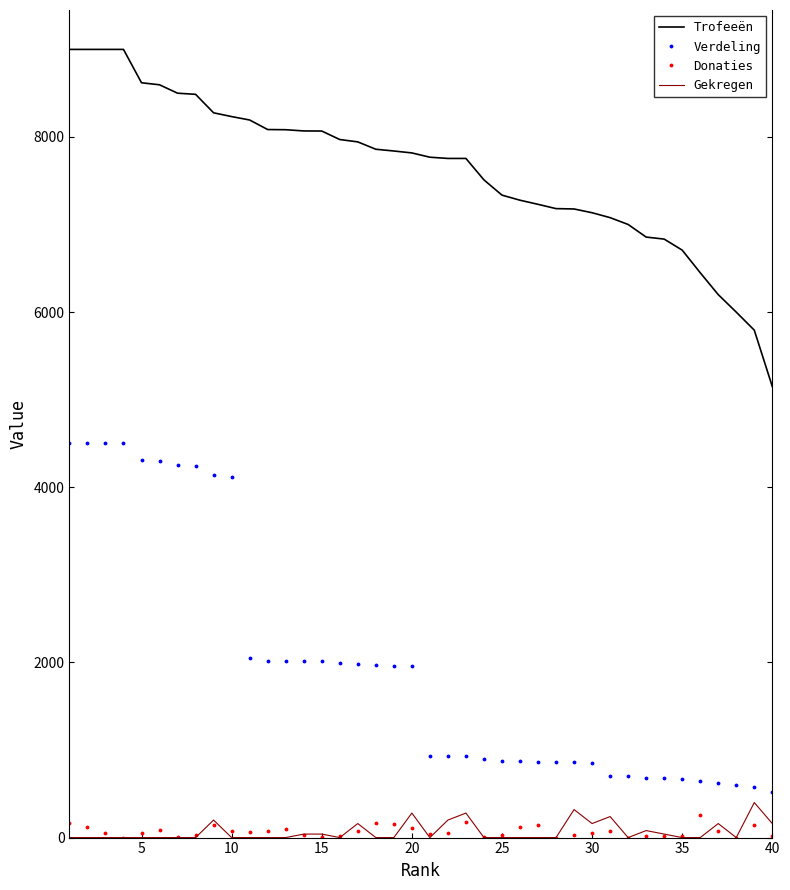

What are all the series names shown in the legend?

Trofeeën, Verdeling, Donaties, Gekregen